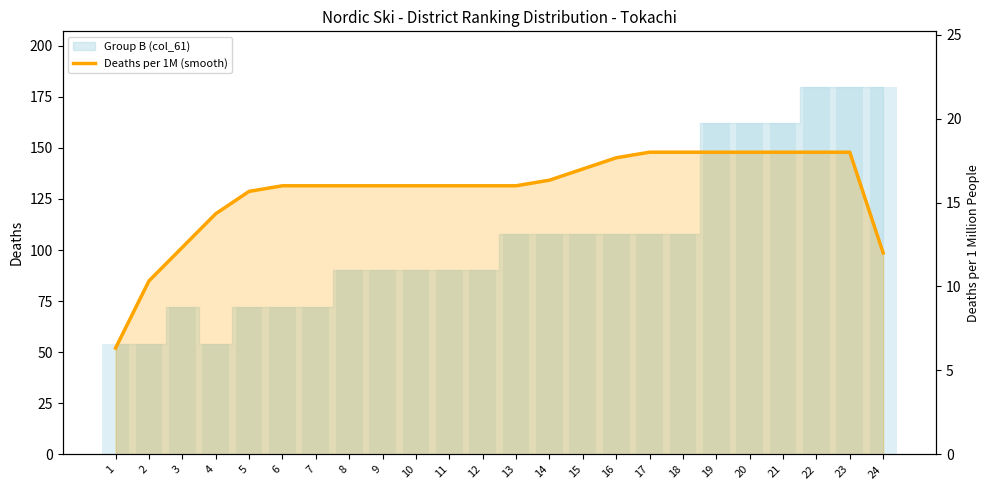

Reading right to left, extract all data points from this chart.

24=12.0	23=18.0	22=18.0	21=18.0	20=18.0	19=18.0	18=18.0	17=18.0	16=17.7	15=17.0	14=16.3	13=16.0	12=16.0	11=16.0	10=16.0	9=16.0	8=16.0	7=16.0	6=16.0	5=15.7	4=14.3	3=12.3	2=10.3	1=6.3